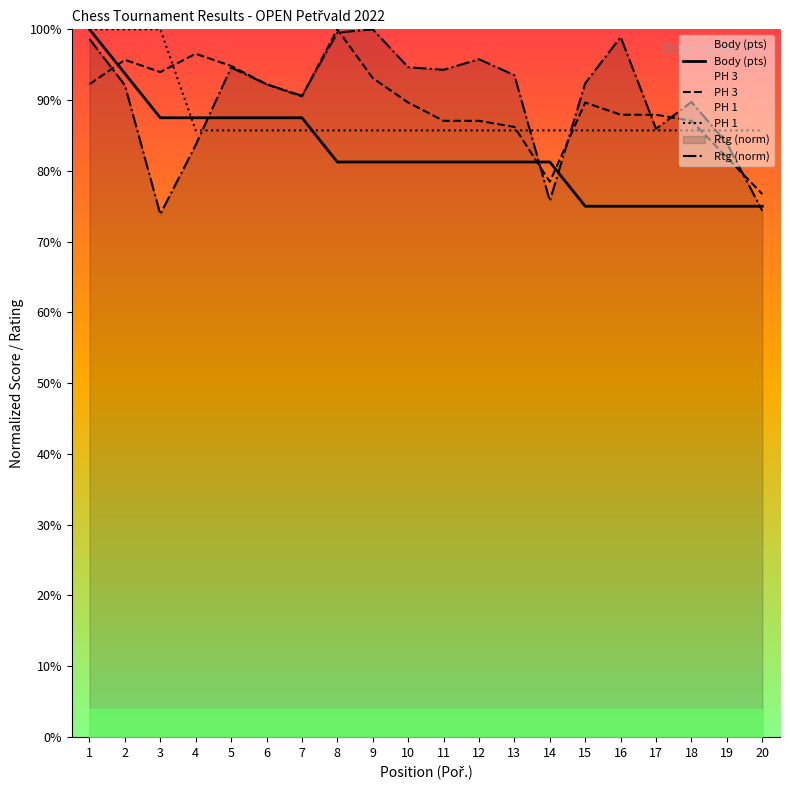

True or false: Rtg (norm) has more than 0 points higher than both neighbors.

True